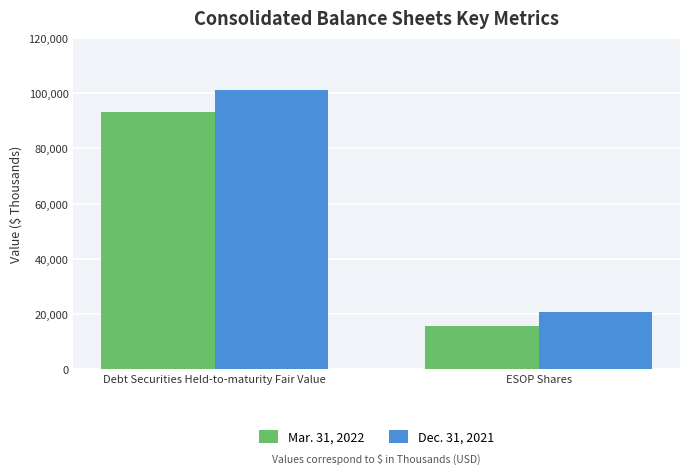

What is the difference between the Mar. 31, 2022 values at Debt Securities Held-to-maturity Fair Value and ESOP Shares?

77758